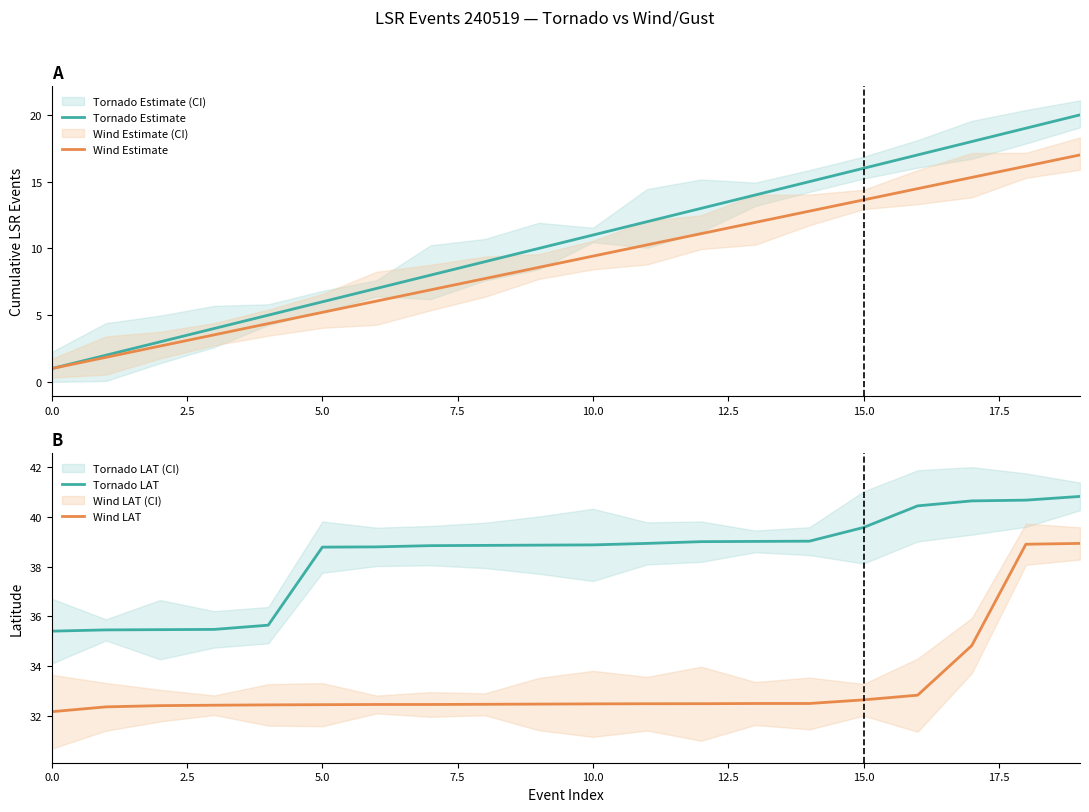

What is the label of the 2nd point from the right?

18